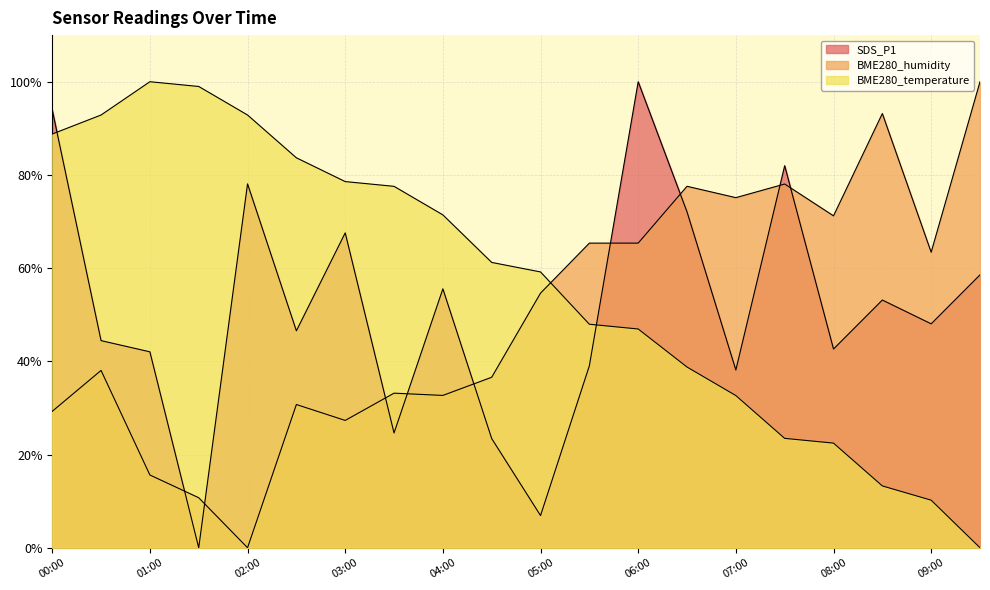

What is the value of the SDS_P1 point at the 16th from the left?

82.0